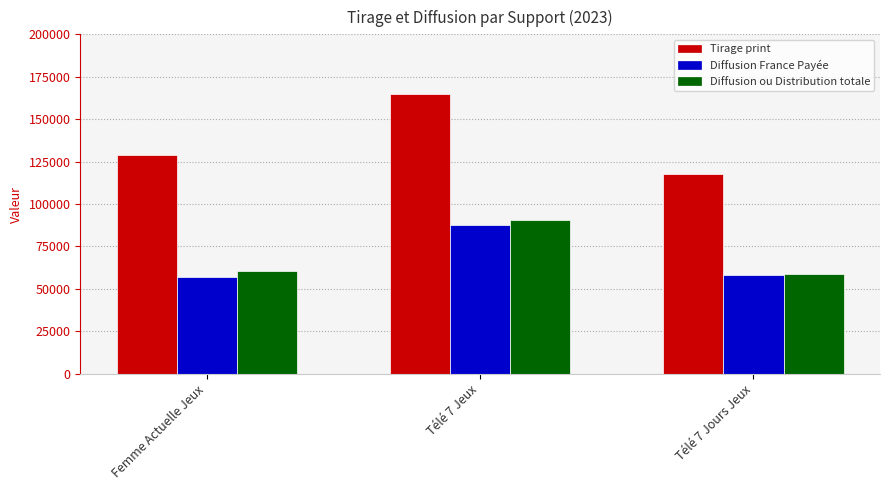

Where is Diffusion ou Distribution totale nearest to the value 74825?

Femme Actuelle Jeux